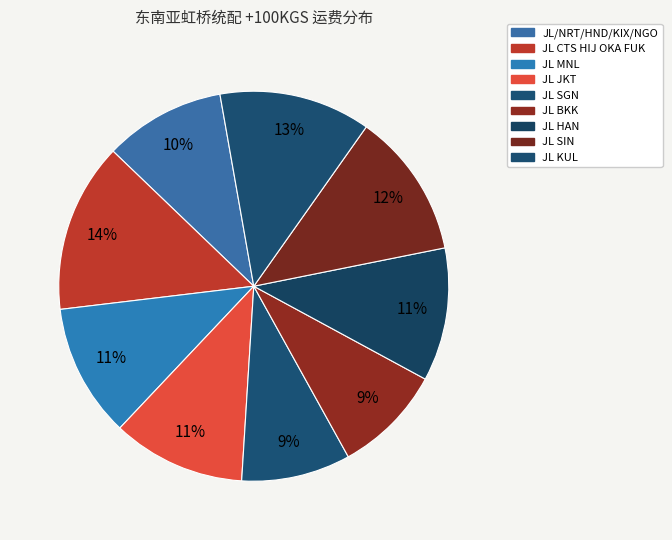

Which category has the biggest portion of the pie?

JL CTS HIJ OKA FUK